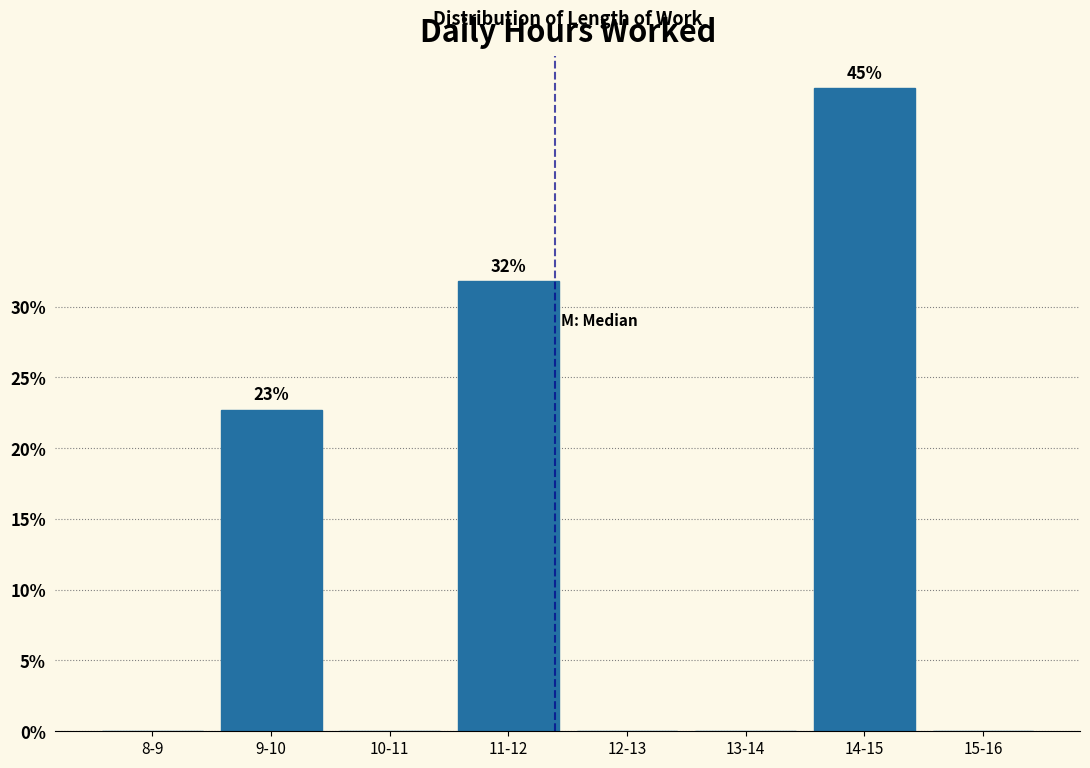

Reading right to left, extract all data points from this chart.

15-16=0.0	14-15=45.5	13-14=0.0	12-13=0.0	11-12=31.8	10-11=0.0	9-10=22.7	8-9=0.0